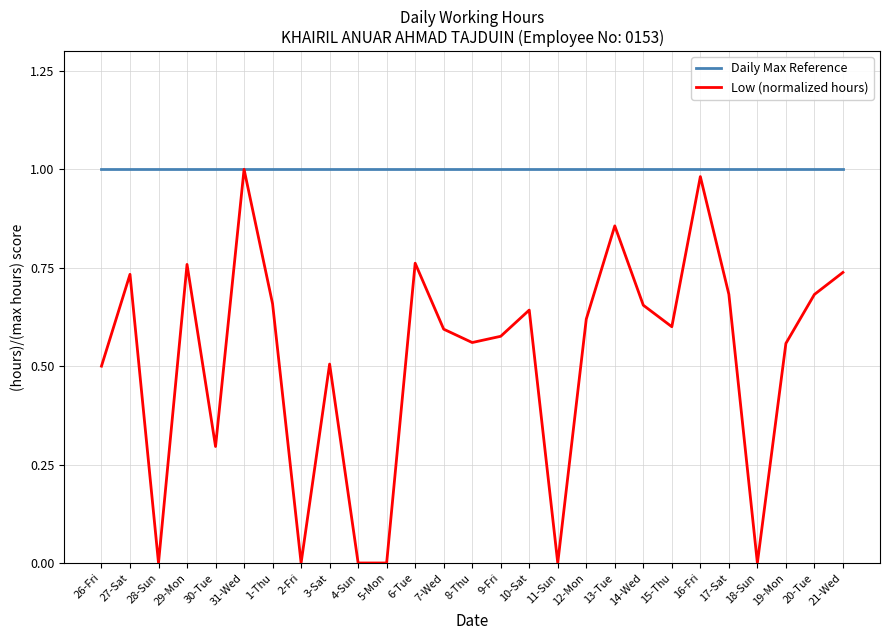

Is it true that Low (normalized hours) equals 0.0 at 2-Fri?

True